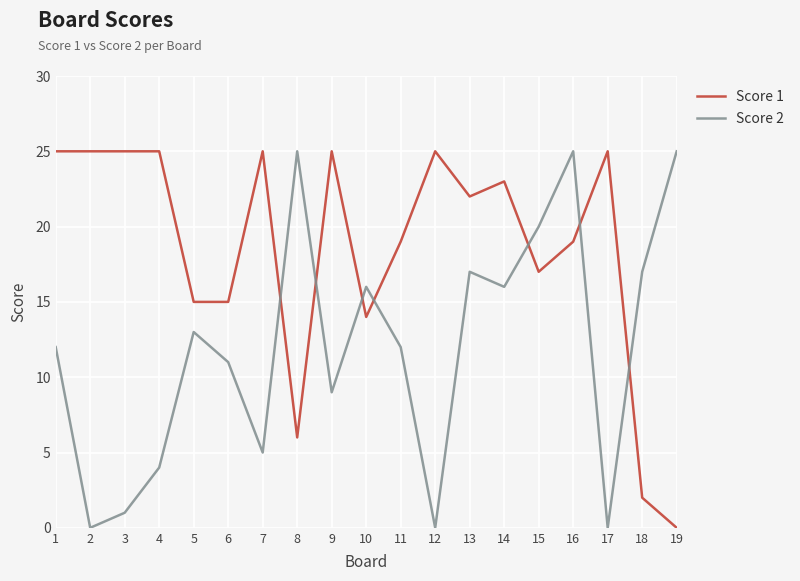

Which series changed the most between 9 and 16?

Score 2